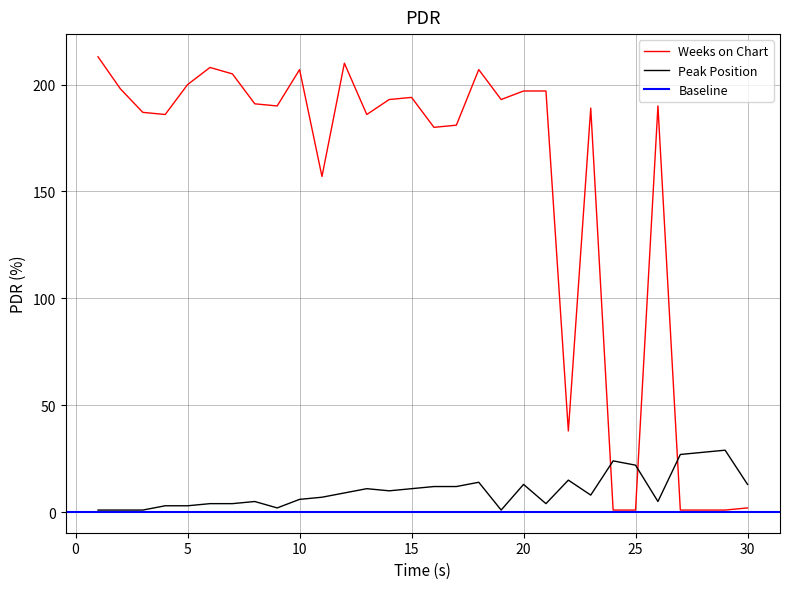

What is the sum of all Weeks on Chart values?

4504